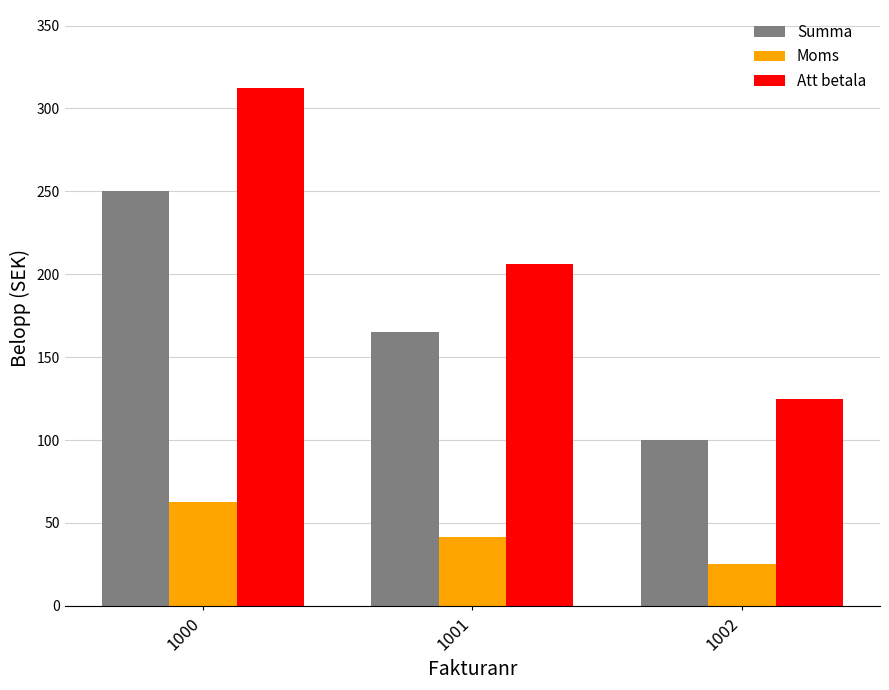

Which series has the largest total across all categories?

Att betala